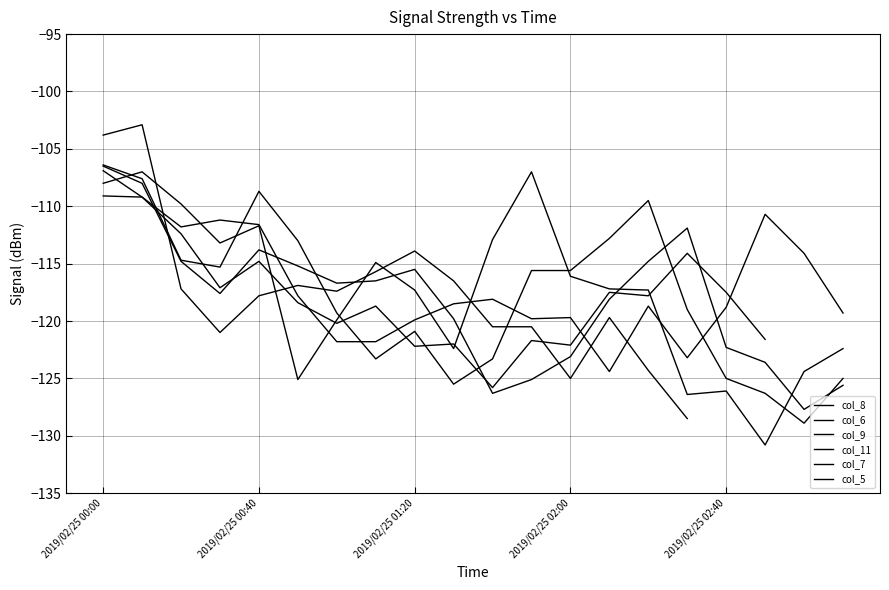

True or false: col_7 and col_5 cross at least once.

True